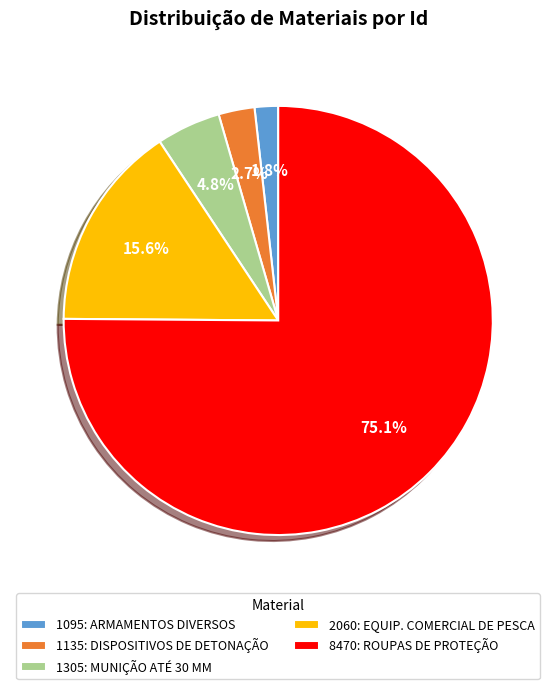

Is there any slice that represents more than half of the pie?

Yes